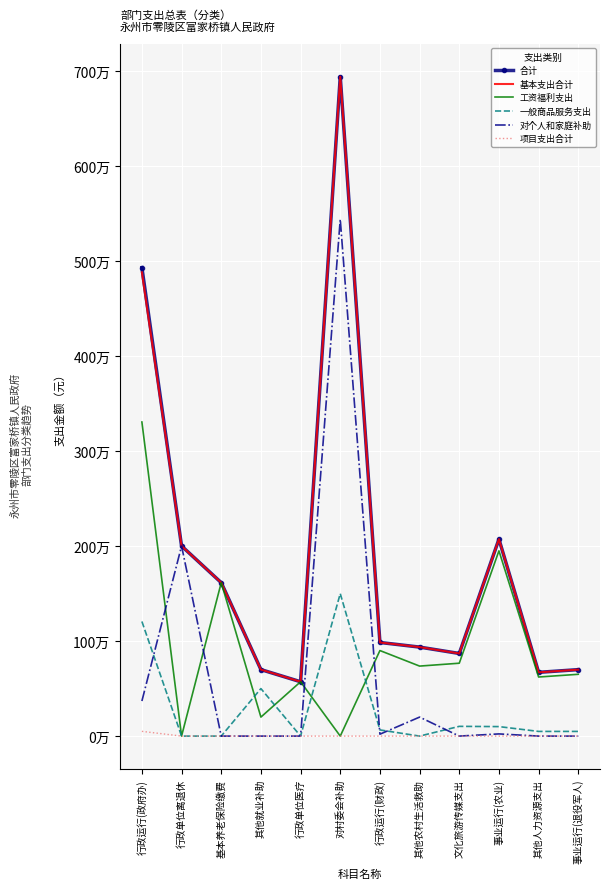

At which category does the chart reach its minimum across all series?

行政单位离退休